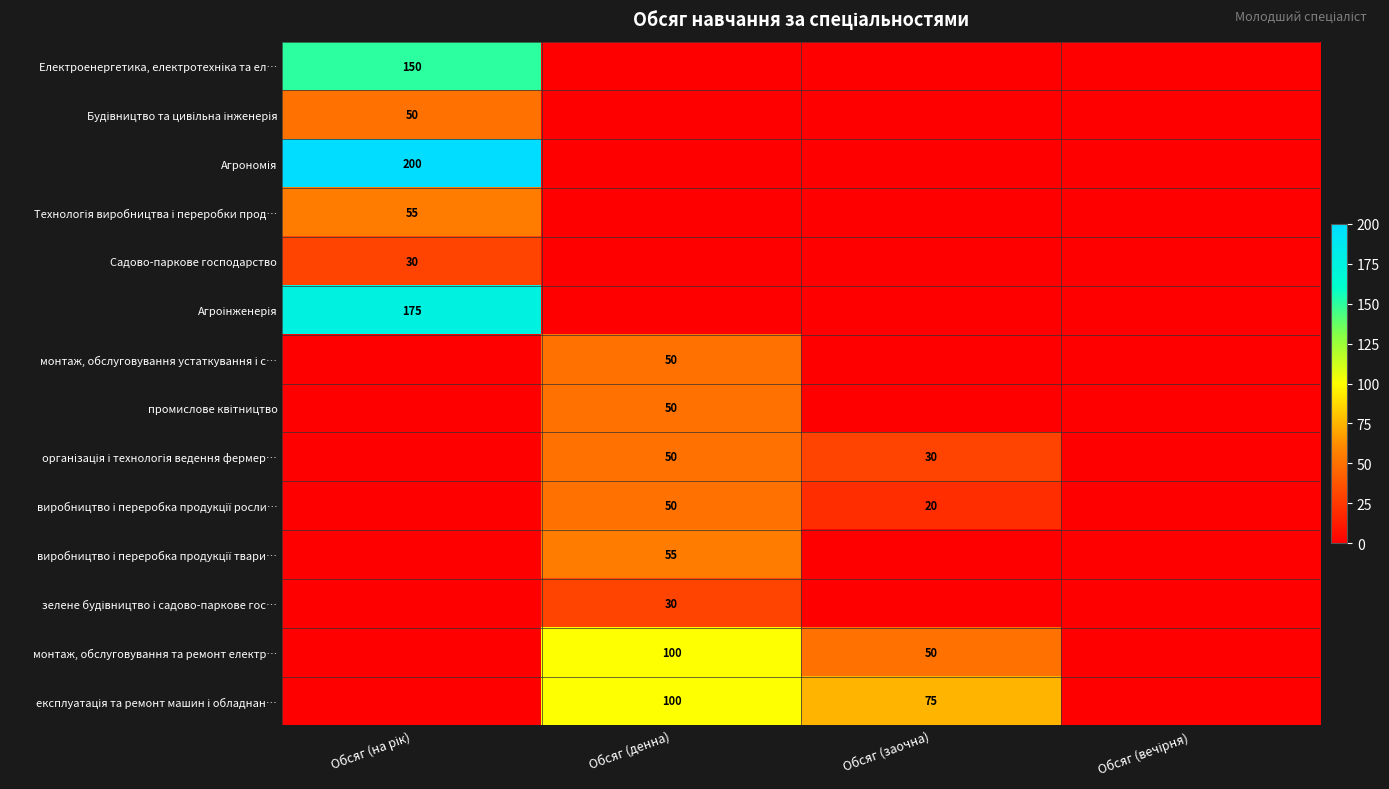

How many distinct data groups are displayed?

14